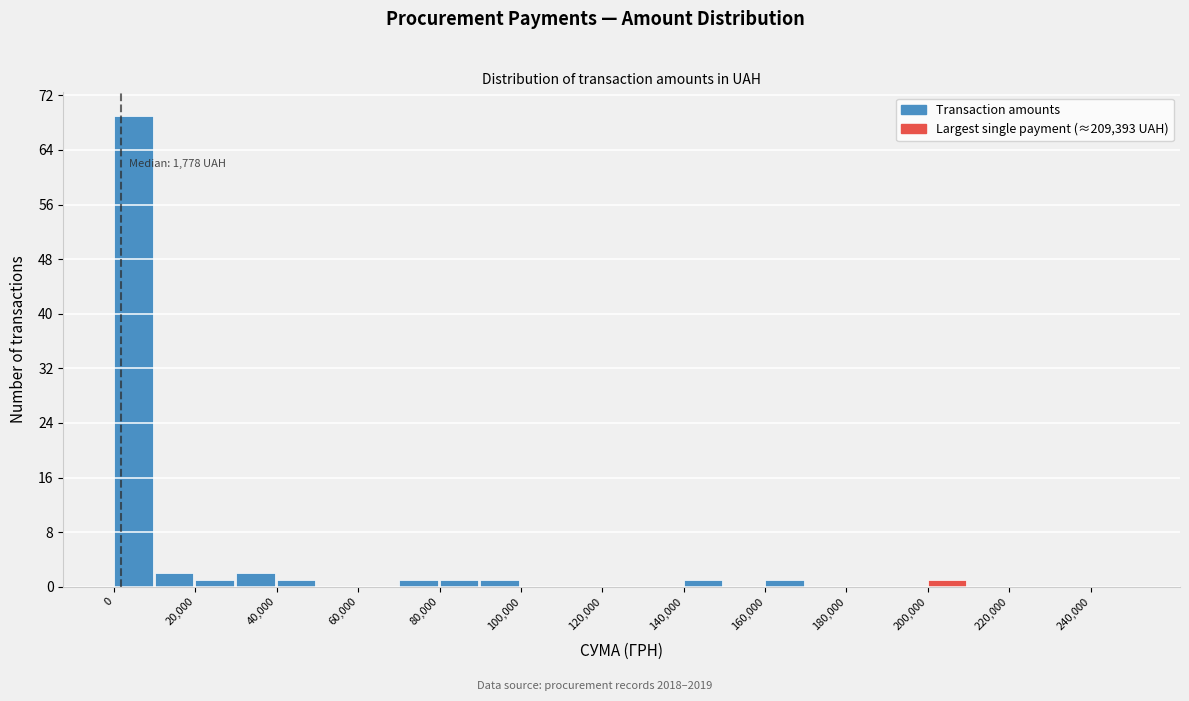

Which range on the x-axis has the tallest bar?

0 to 10000